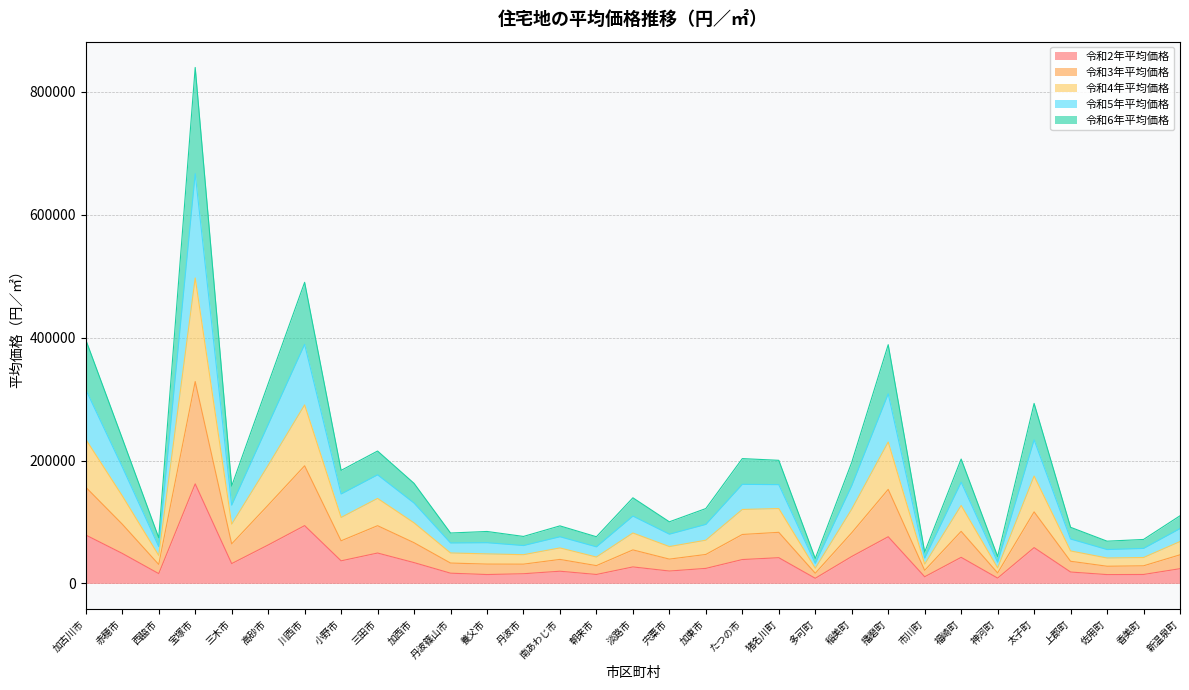

At which label does 令和2年平均価格 reach its peak?

宝塚市